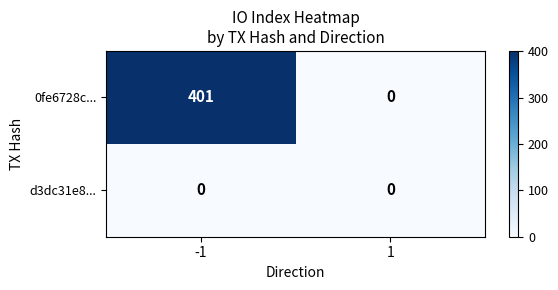

The 0fe6728c... series shows 257 at -1. True or false?

False